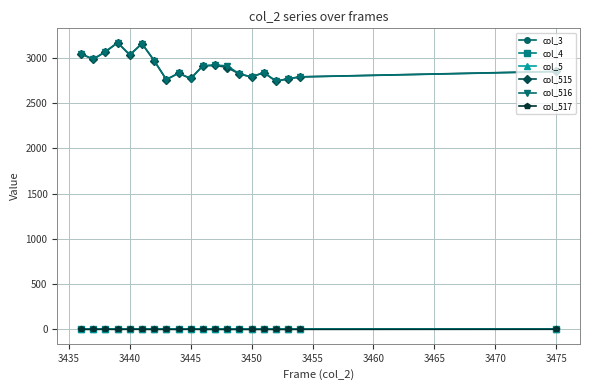

Is this an area chart (filled region under the line)?

No